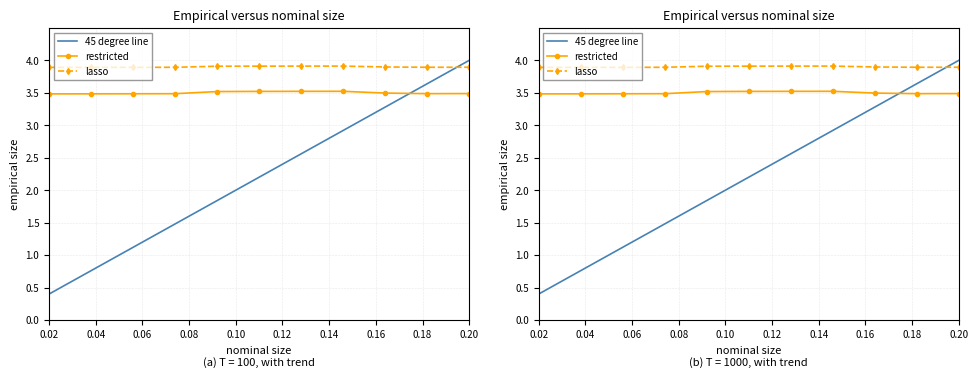

Read the lasso value at 0.10.

3.9